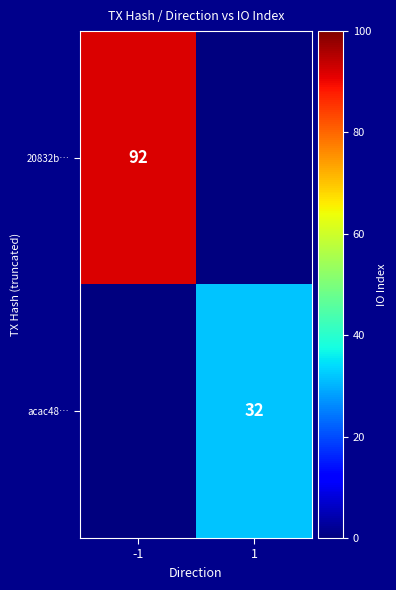

True or false: acac48… has a value of 18 at 1.

False